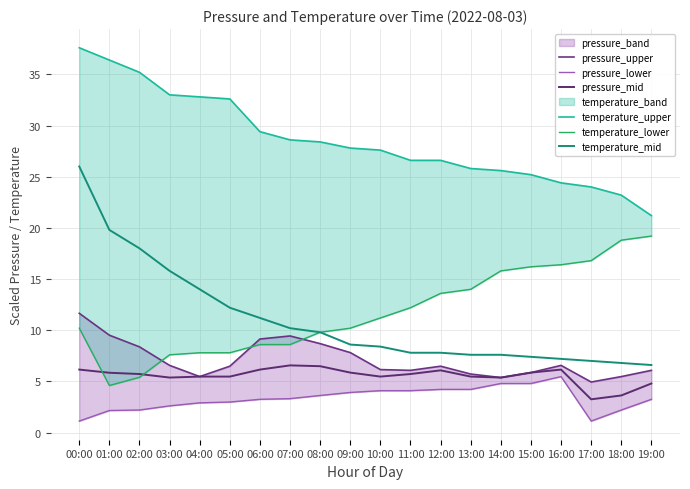

Reading left to right, transcribe all the data shown in this chart.

pressure_upper: 00:00=11.7	01:00=9.5	02:00=8.4	03:00=6.6	04:00=5.5	05:00=6.5	06:00=9.1	07:00=9.4	08:00=8.7	09:00=7.8	10:00=6.2	11:00=6.1	12:00=6.5	13:00=5.7	14:00=5.4	15:00=5.9	16:00=6.6	17:00=4.9	18:00=5.5	19:00=6.1
pressure_lower: 00:00=1.1	01:00=2.2	02:00=2.2	03:00=2.6	04:00=2.9	05:00=3.0	06:00=3.2	07:00=3.3	08:00=3.6	09:00=3.9	10:00=4.1	11:00=4.1	12:00=4.2	13:00=4.2	14:00=4.8	15:00=4.8	16:00=5.5	17:00=1.1	18:00=2.2	19:00=3.2
pressure_mid: 00:00=6.2	01:00=5.8	02:00=5.7	03:00=5.4	04:00=5.5	05:00=5.5	06:00=6.2	07:00=6.6	08:00=6.5	09:00=5.9	10:00=5.5	11:00=5.7	12:00=6.1	13:00=5.5	14:00=5.4	15:00=5.9	16:00=6.2	17:00=3.2	18:00=3.6	19:00=4.8
temperature_upper: 00:00=37.6	01:00=36.4	02:00=35.2	03:00=33.0	04:00=32.8	05:00=32.6	06:00=29.4	07:00=28.6	08:00=28.4	09:00=27.8	10:00=27.6	11:00=26.6	12:00=26.6	13:00=25.8	14:00=25.6	15:00=25.2	16:00=24.4	17:00=24.0	18:00=23.2	19:00=21.2
temperature_lower: 00:00=10.2	01:00=4.6	02:00=5.4	03:00=7.6	04:00=7.8	05:00=7.8	06:00=8.6	07:00=8.6	08:00=9.8	09:00=10.2	10:00=11.2	11:00=12.2	12:00=13.6	13:00=14.0	14:00=15.8	15:00=16.2	16:00=16.4	17:00=16.8	18:00=18.8	19:00=19.2
temperature_mid: 00:00=26.0	01:00=19.8	02:00=18.0	03:00=15.8	04:00=14.0	05:00=12.2	06:00=11.2	07:00=10.2	08:00=9.8	09:00=8.6	10:00=8.4	11:00=7.8	12:00=7.8	13:00=7.6	14:00=7.6	15:00=7.4	16:00=7.2	17:00=7.0	18:00=6.8	19:00=6.6